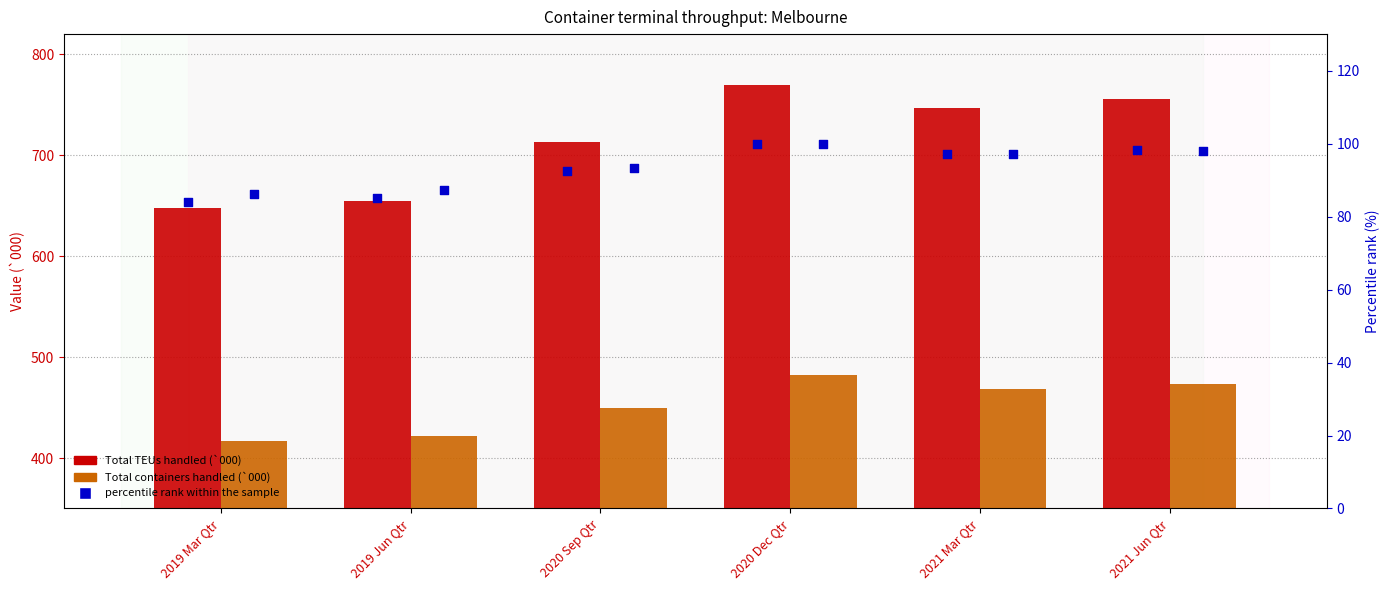

At how many categories does at least one series exceed 506?

6